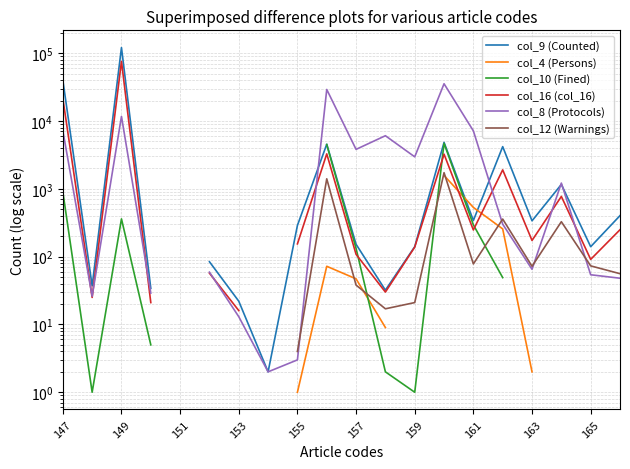

Which series has the largest range (max minus min)?

col_9 (Counted)